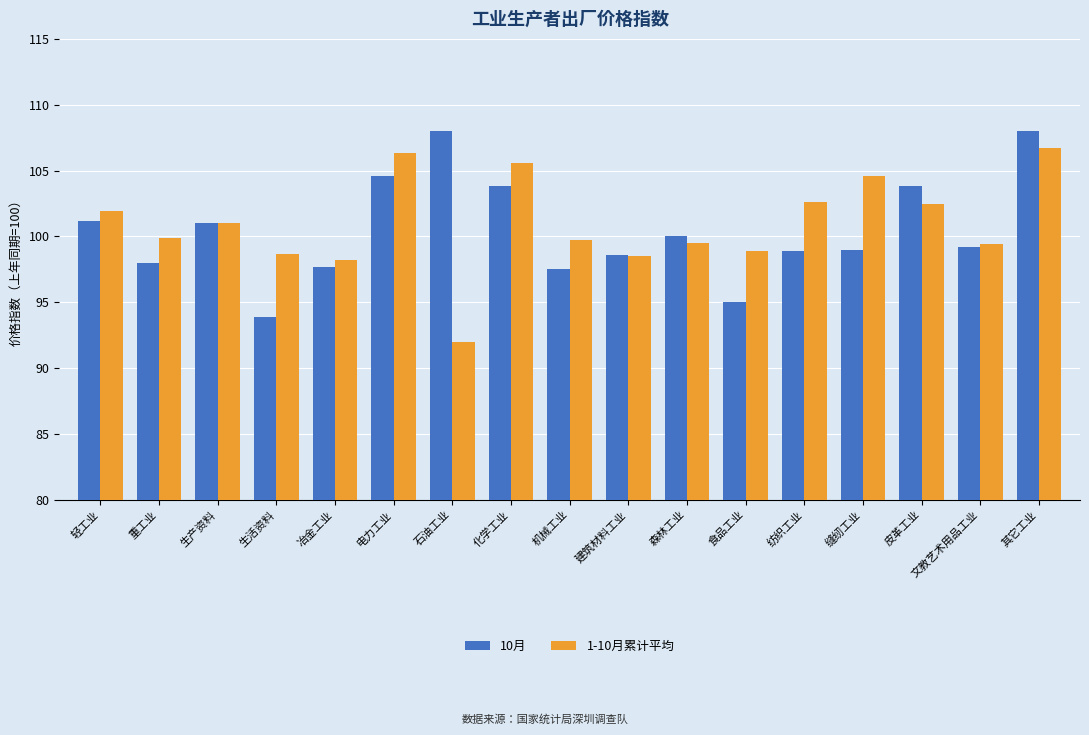

What position from the right is 纺织工业?

5